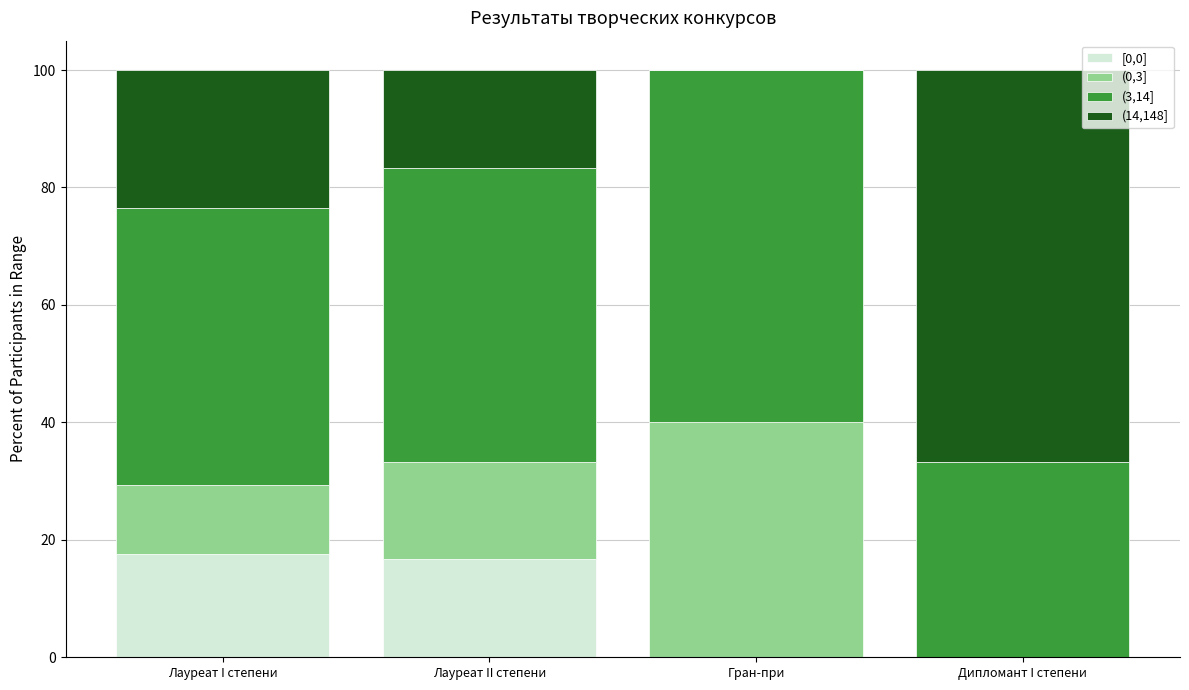

Count the number of categories in the chart.

4